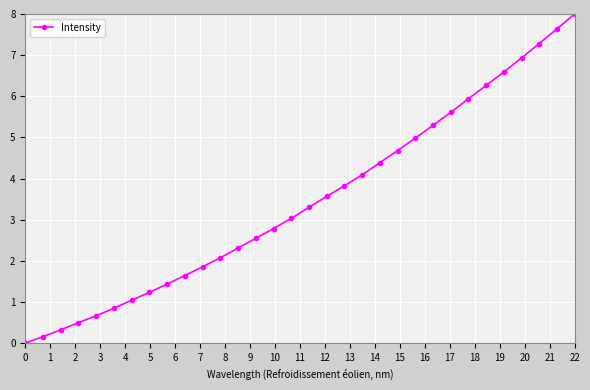

What is the sum of all values?

110.9